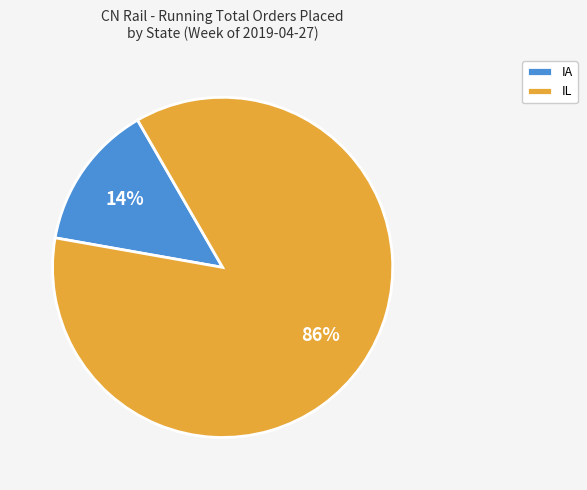

Is it true that IL is 86% of the pie?

True